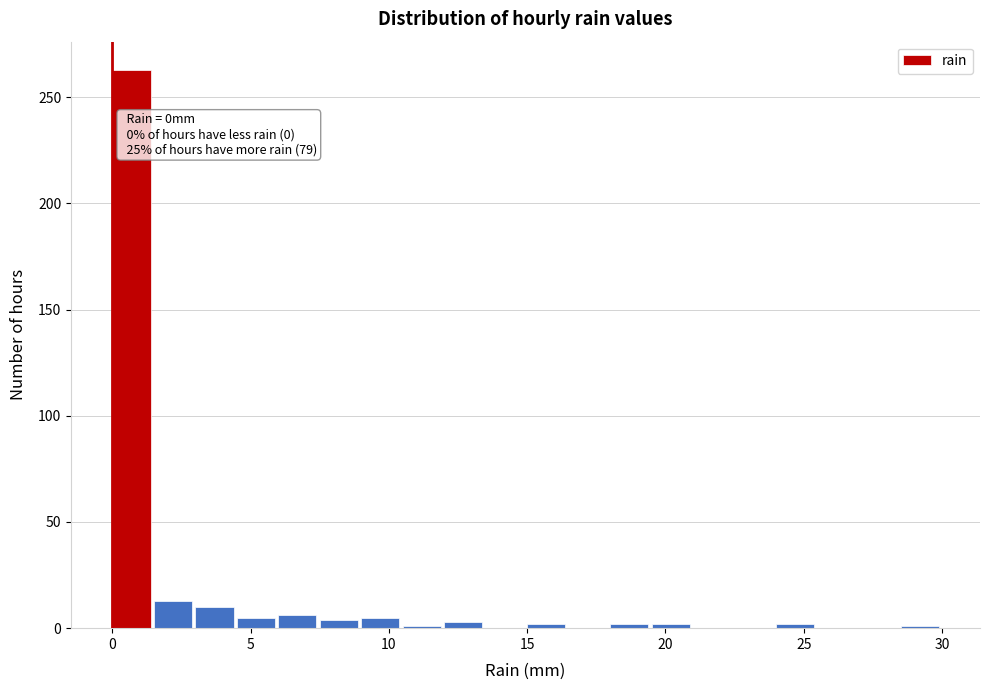

Around what value on the x-axis is the tallest bar? Give the approximate position of its centre, as read against the axis.

0.5